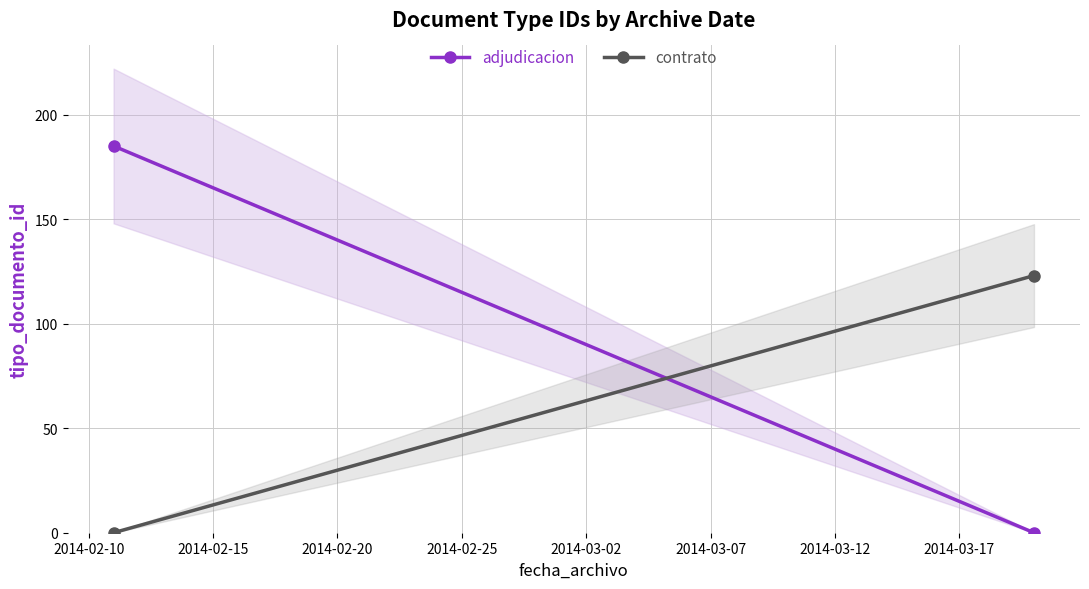

How many series are shown in this chart?

2